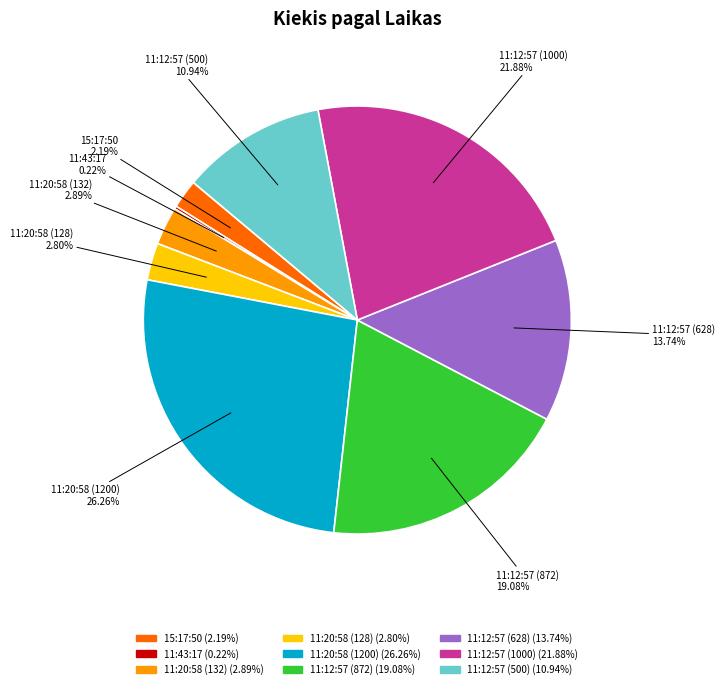

Approximately how many times larger is the value at 11:12:57 (872) compared to 11:20:58 (1200)?

0.7